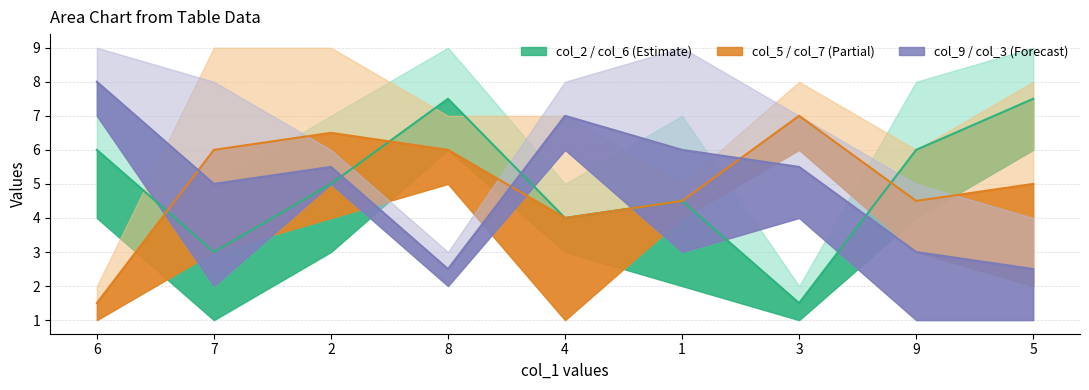

How many interior local peaks does the col_5 line series have?

2